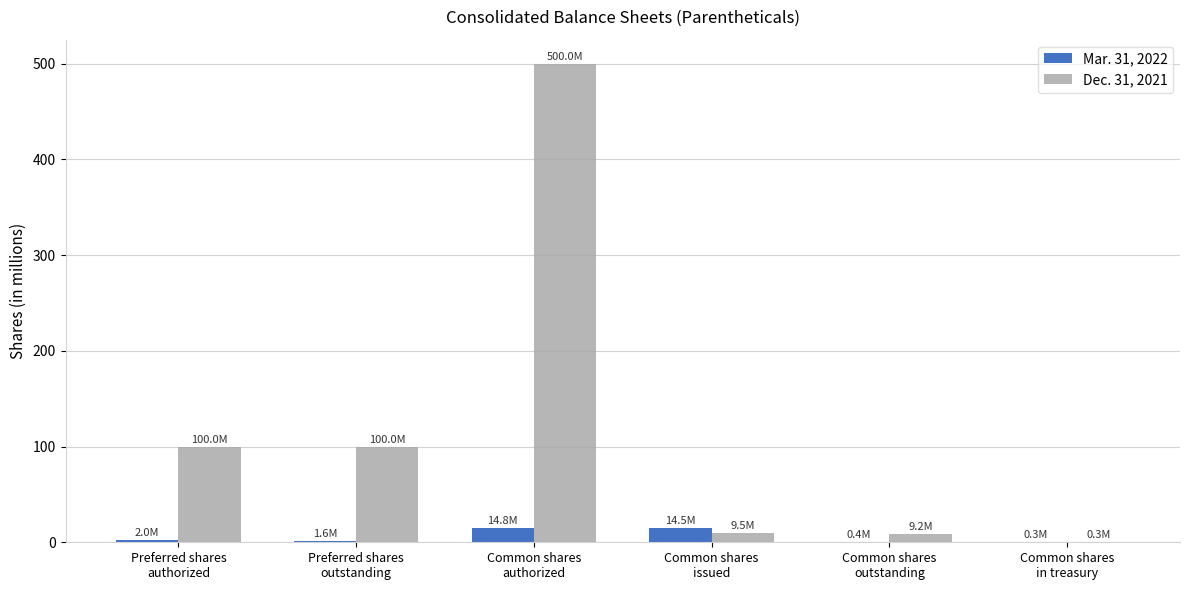

Between Common shares
authorized and Common shares
issued, which series saw the biggest shift?

Dec. 31, 2021